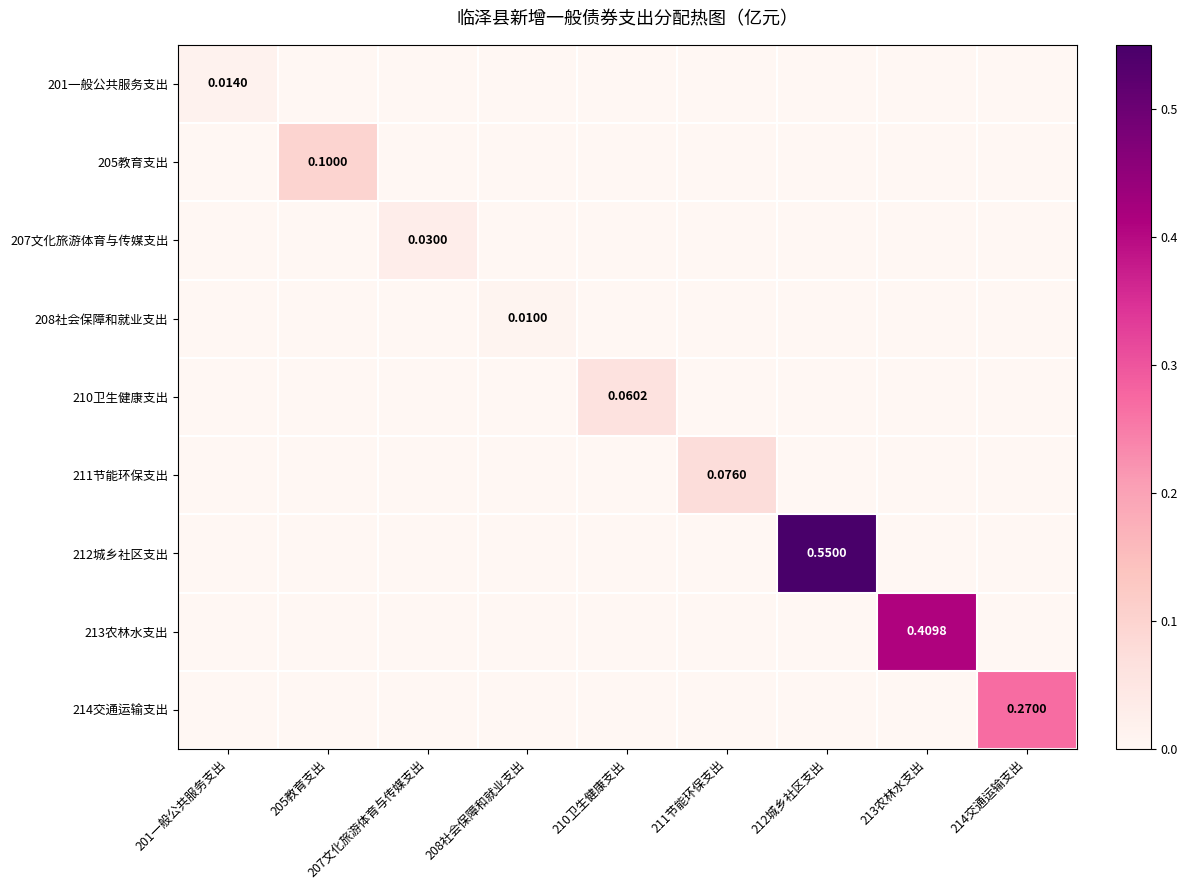

Which label corresponds to the largest value in the chart?

212城乡社区支出